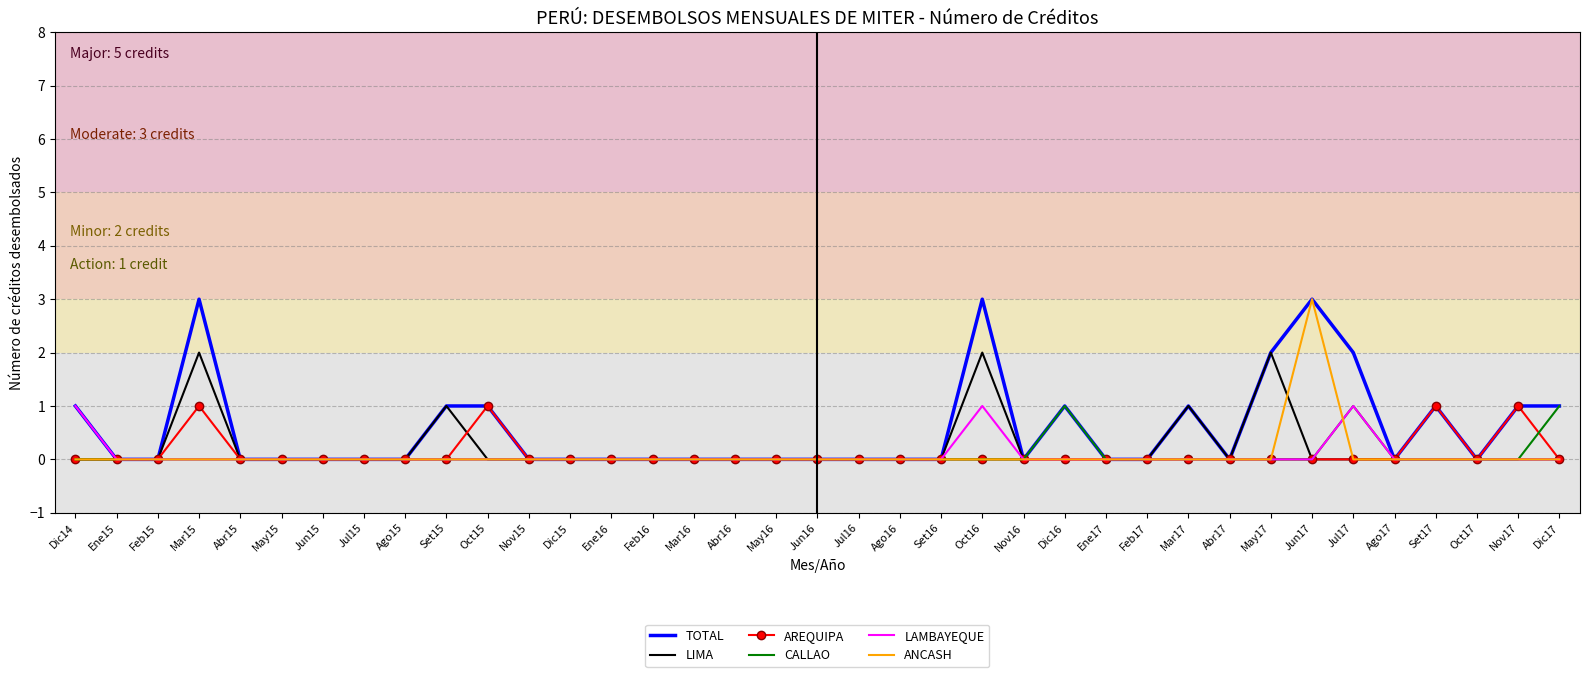

What position from the left is Dic16?

25